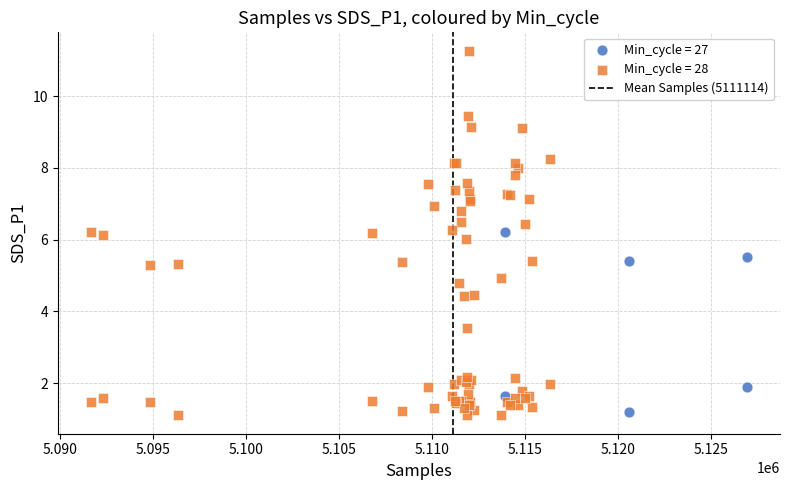

Which series reaches the maximum Y coordinate?

Min_cycle = 28